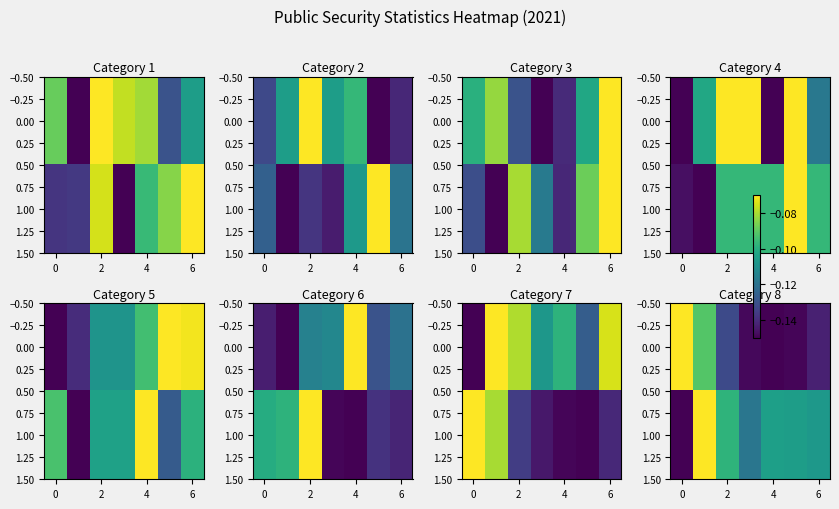

Which series has the largest total across all categories?

1.00